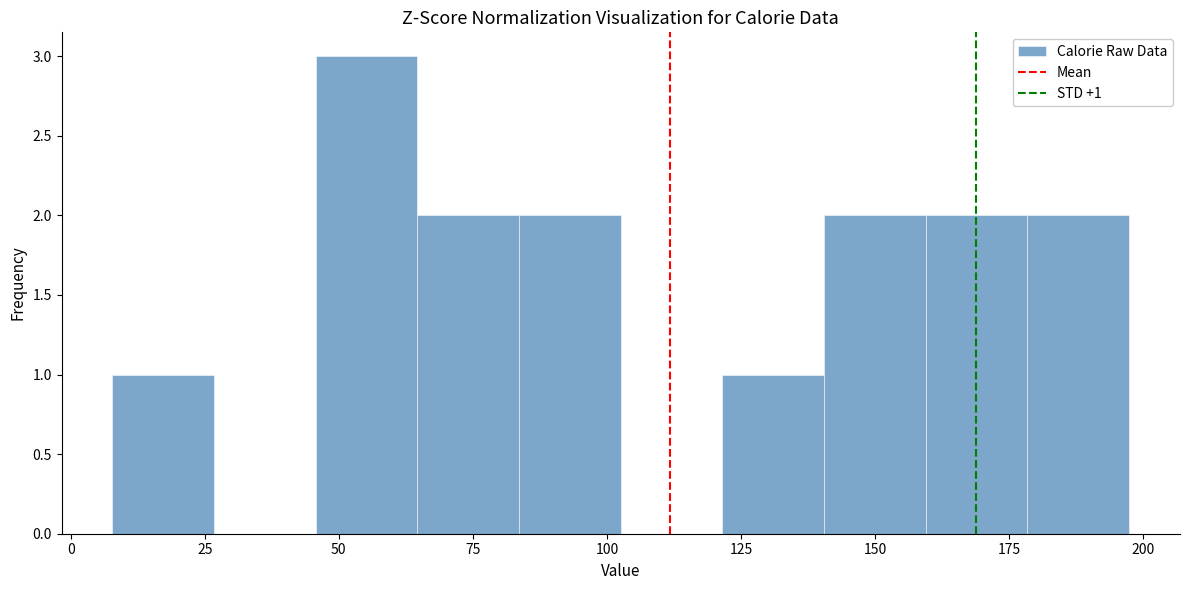

Around what value on the x-axis is the tallest bar? Give the approximate position of its centre, as read against the axis.

55